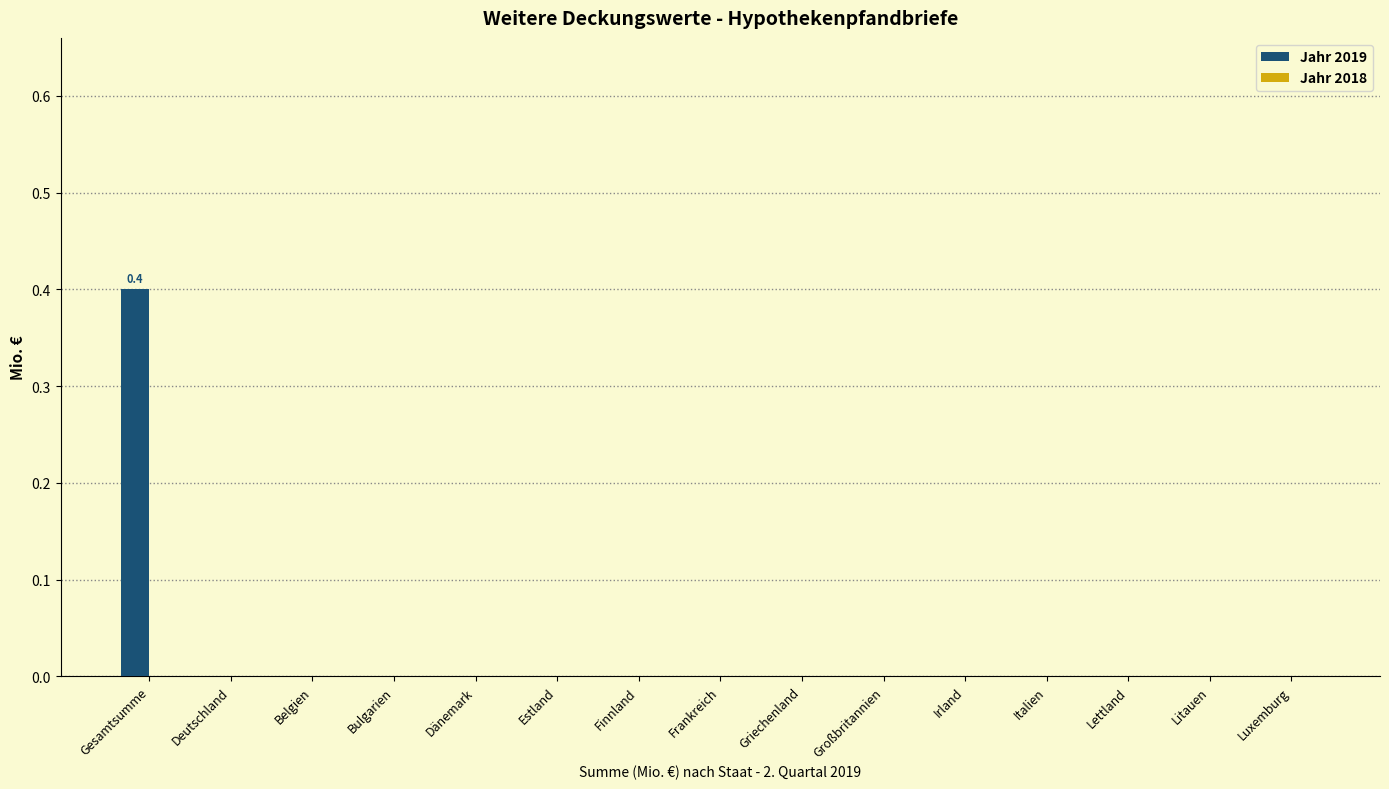

Which label corresponds to the largest value in the chart?

Gesamtsumme